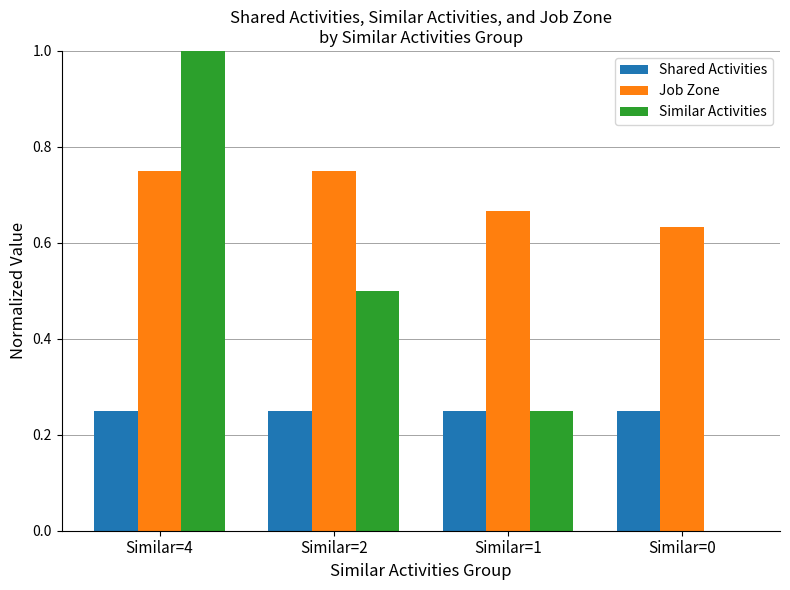

Which label corresponds to the largest value in the chart?

Similar=4